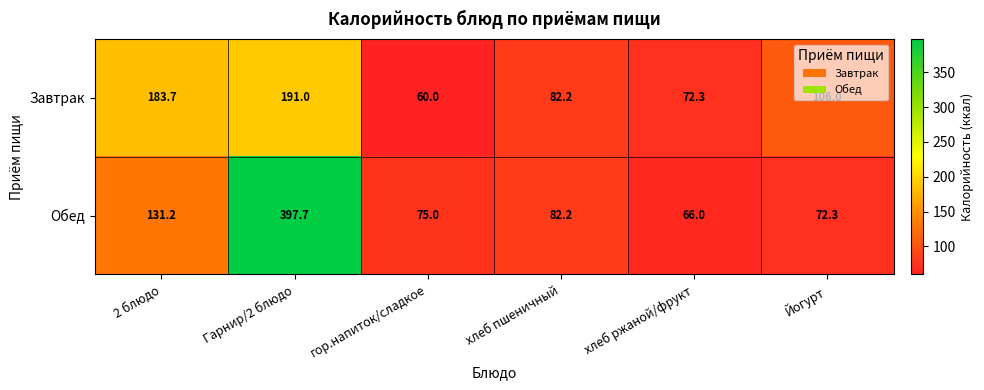

List the series in order of their peak value, lowest first.

Завтрак, Обед